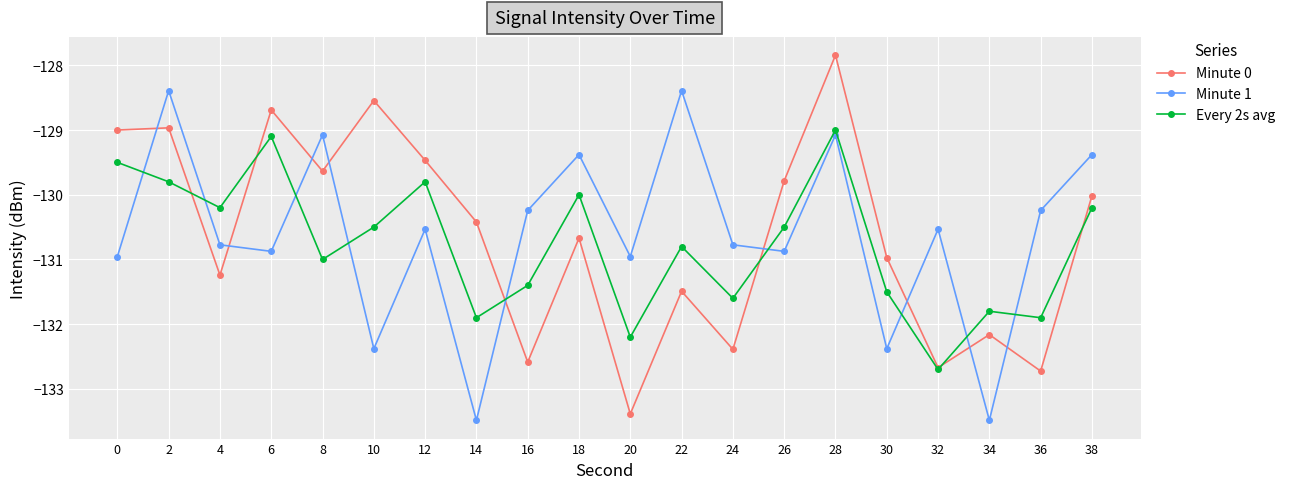

What is the sum of the Every 2s avg values at 4 and 26?

-260.7